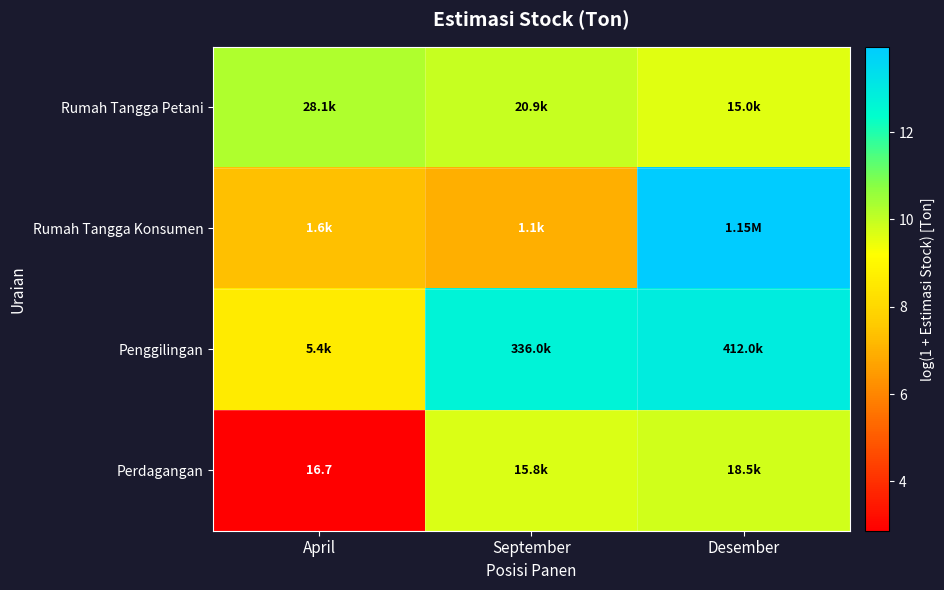

At which category is the sum across all series the highest?

Desember